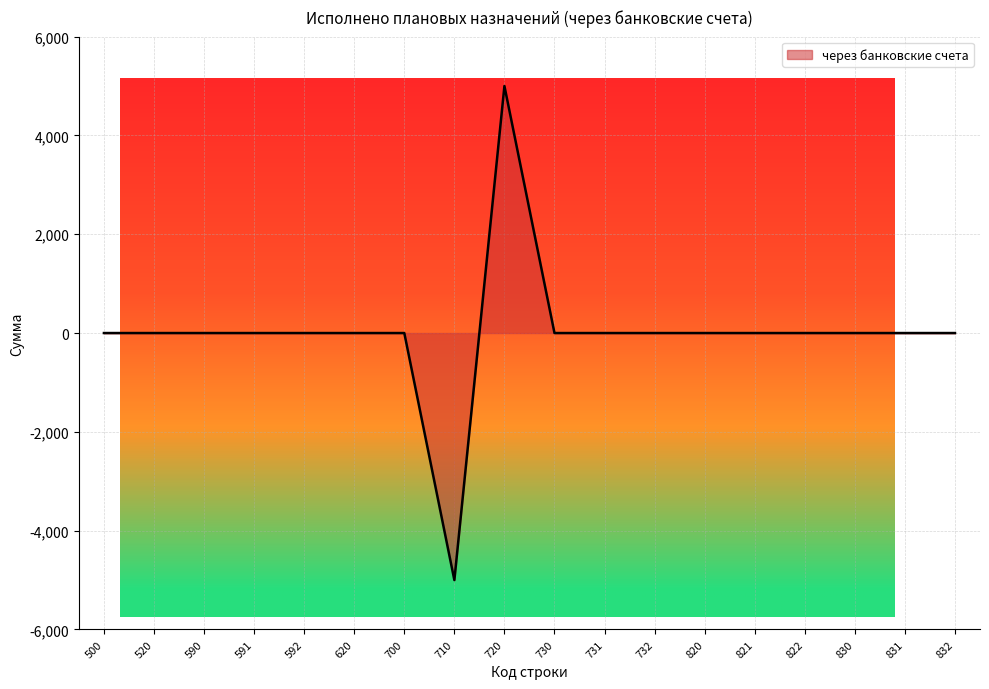

Reading left to right, transcribe all the data shown in this chart.

500=0	520=0	590=0	591=0	592=0	620=0	700=0	710=-5000	720=5000	730=0	731=0	732=0	820=0	821=0	822=0	830=0	831=0	832=0